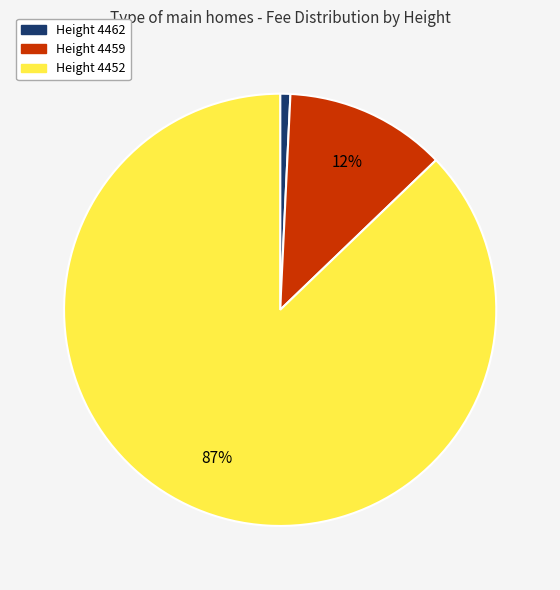

The Height 4459 slice represents 12% of the pie. True or false?

True